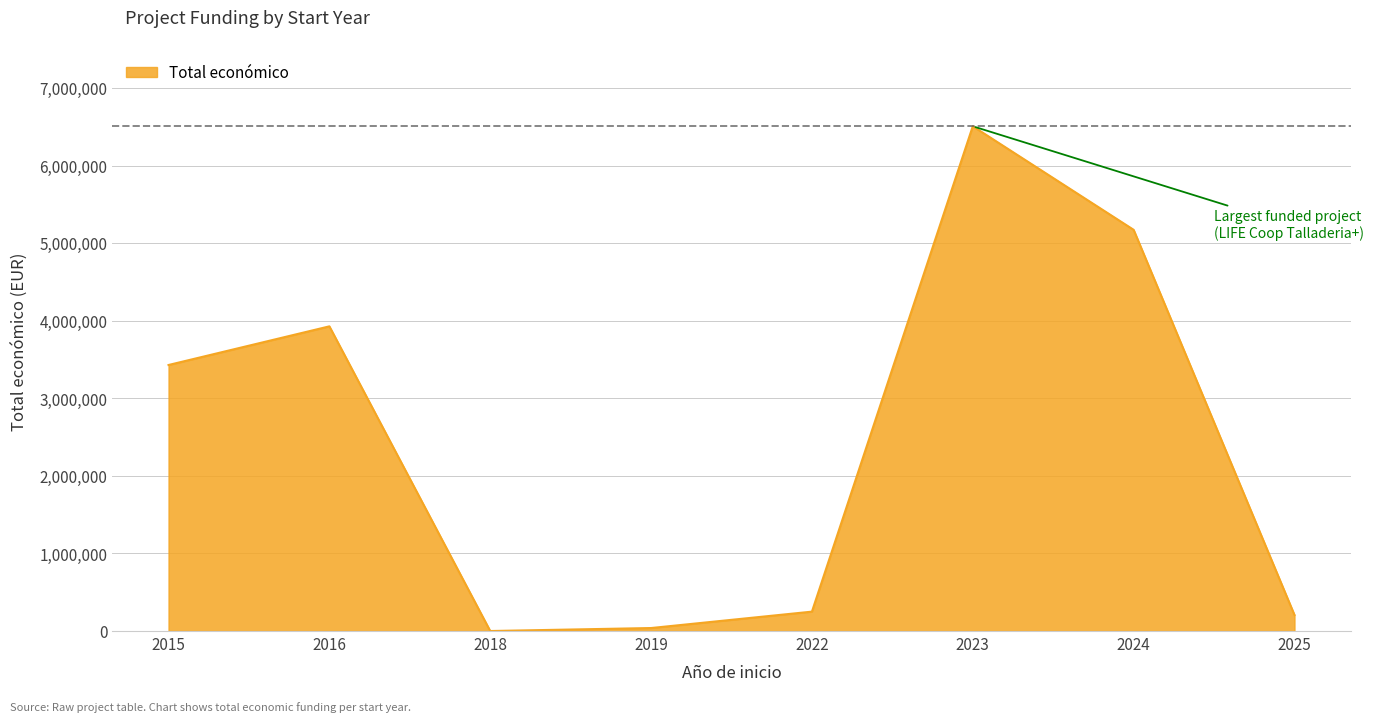

What is the greatest value displayed?

6507762